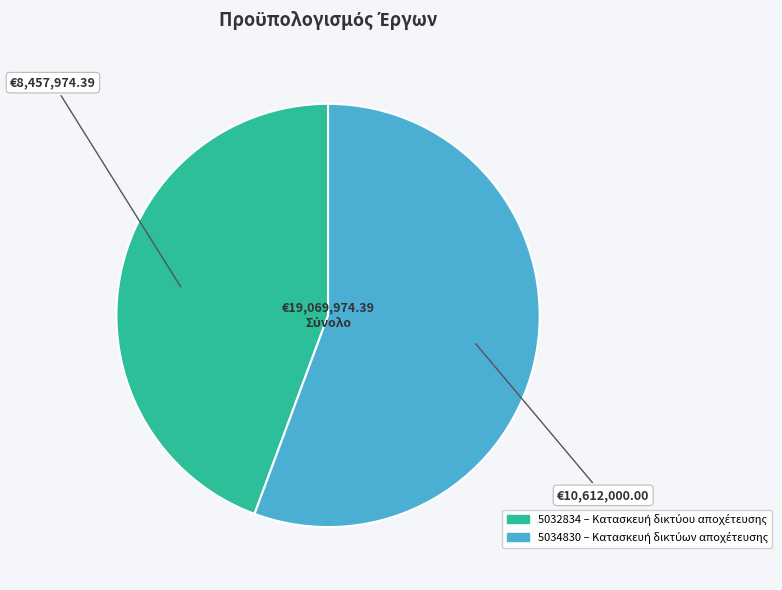

Approximately how many times larger is the value at 5034830 compared to 5032834?

1.3